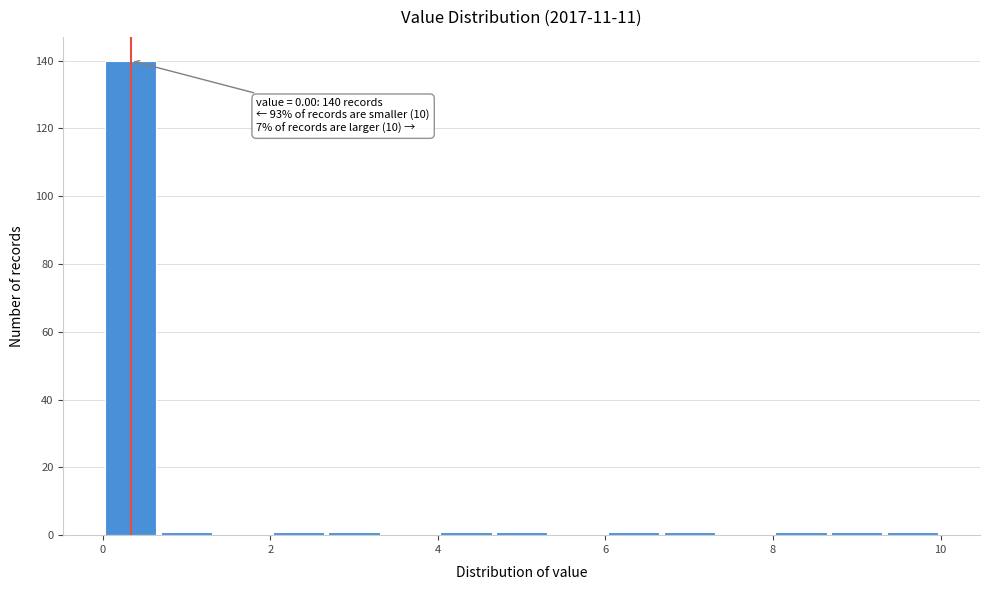

Around what value on the x-axis is the tallest bar? Give the approximate position of its centre, as read against the axis.

0.4